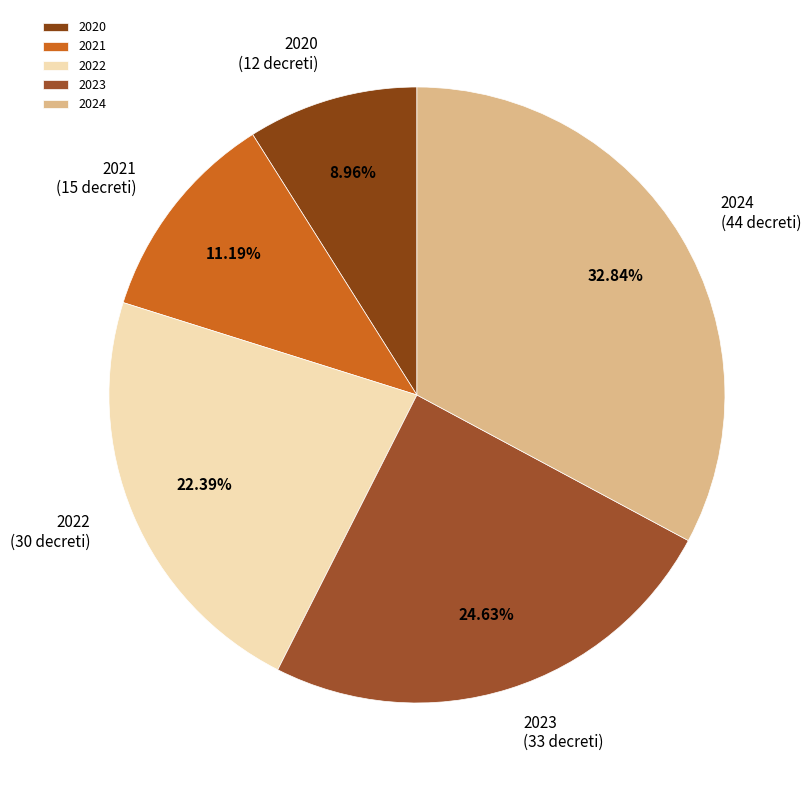

How much of the chart is everything except 2021?

88.8%